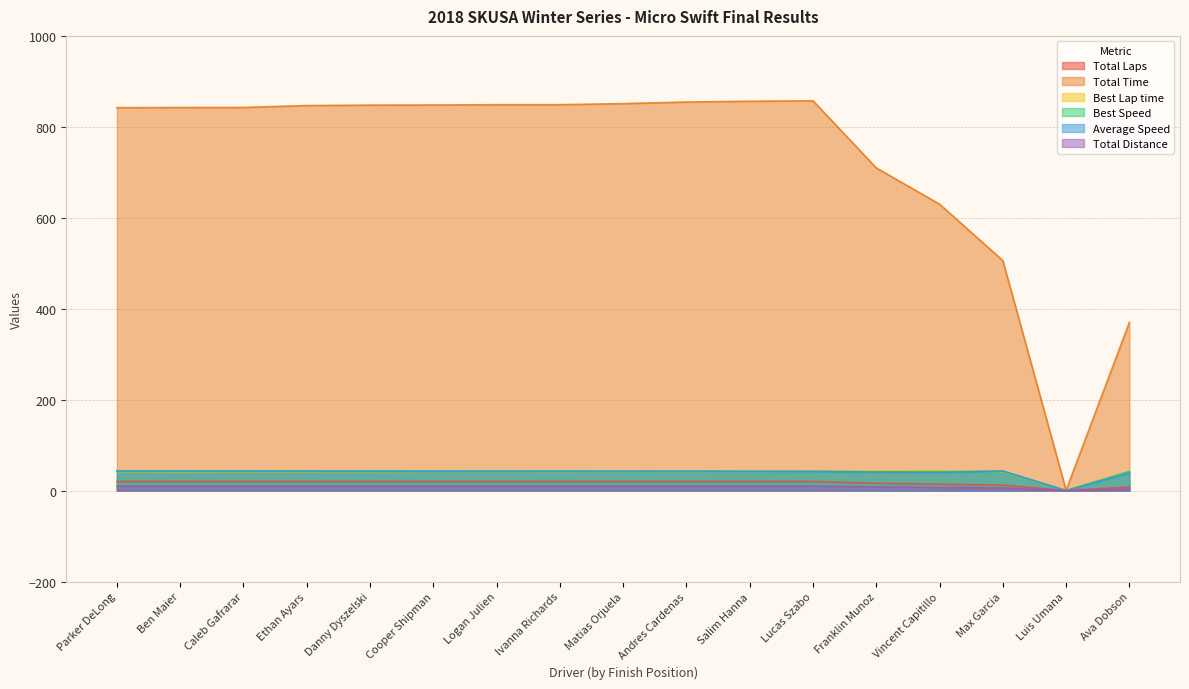

Reading right to left, list all the values displayed in this chart.

Total Laps: Ava Dobson=8.0	Luis Umana=0.0	Max Garcia=12.0	Vincent Capitillo=14.0	Franklin Munoz=16.0	Lucas Szabo=20.0	Salim Hanna=20.0	Andres Cardenas=20.0	Matias Orjuela=20.0	Ivanna Richards=20.0	Logan Julien=20.0	Cooper Shipman=20.0	Danny Dyszelski=20.0	Ethan Ayars=20.0	Caleb Gafrarar=20.0	Ben Maier=20.0	Parker DeLong=20.0
Total Time: Ava Dobson=369.9	Luis Umana=0.6	Max Garcia=505.9	Vincent Capitillo=629.9	Franklin Munoz=709.6	Lucas Szabo=857.3	Salim Hanna=856.2	Andres Cardenas=854.6	Matias Orjuela=851.0	Ivanna Richards=848.7	Logan Julien=848.7	Cooper Shipman=848.0	Danny Dyszelski=847.7	Ethan Ayars=846.8	Caleb Gafrarar=842.6	Ben Maier=842.5	Parker DeLong=842.2
Best Lap time: Ava Dobson=42.7	Luis Umana=0.0	Max Garcia=41.8	Vincent Capitillo=43.4	Franklin Munoz=43.6	Lucas Szabo=42.3	Salim Hanna=42.1	Andres Cardenas=41.9	Matias Orjuela=42.0	Ivanna Richards=41.8	Logan Julien=41.9	Cooper Shipman=41.9	Danny Dyszelski=41.8	Ethan Ayars=41.7	Caleb Gafrarar=41.7	Ben Maier=41.6	Parker DeLong=41.7
Best Speed: Ava Dobson=42.2	Luis Umana=0.0	Max Garcia=43.0	Vincent Capitillo=41.4	Franklin Munoz=41.3	Lucas Szabo=42.6	Salim Hanna=42.8	Andres Cardenas=42.9	Matias Orjuela=42.9	Ivanna Richards=43.0	Logan Julien=43.0	Cooper Shipman=43.0	Danny Dyszelski=43.1	Ethan Ayars=43.2	Caleb Gafrarar=43.2	Ben Maier=43.3	Parker DeLong=43.1
Average Speed: Ava Dobson=38.9	Luis Umana=0.0	Max Garcia=42.7	Vincent Capitillo=40.0	Franklin Munoz=40.6	Lucas Szabo=42.0	Salim Hanna=42.0	Andres Cardenas=42.1	Matias Orjuela=42.3	Ivanna Richards=42.4	Logan Julien=42.4	Cooper Shipman=42.5	Danny Dyszelski=42.5	Ethan Ayars=42.5	Caleb Gafrarar=42.7	Ben Maier=42.7	Parker DeLong=42.7
Total Distance: Ava Dobson=4.0	Luis Umana=0.0	Max Garcia=6.0	Vincent Capitillo=7.0	Franklin Munoz=8.0	Lucas Szabo=10.0	Salim Hanna=10.0	Andres Cardenas=10.0	Matias Orjuela=10.0	Ivanna Richards=10.0	Logan Julien=10.0	Cooper Shipman=10.0	Danny Dyszelski=10.0	Ethan Ayars=10.0	Caleb Gafrarar=10.0	Ben Maier=10.0	Parker DeLong=10.0